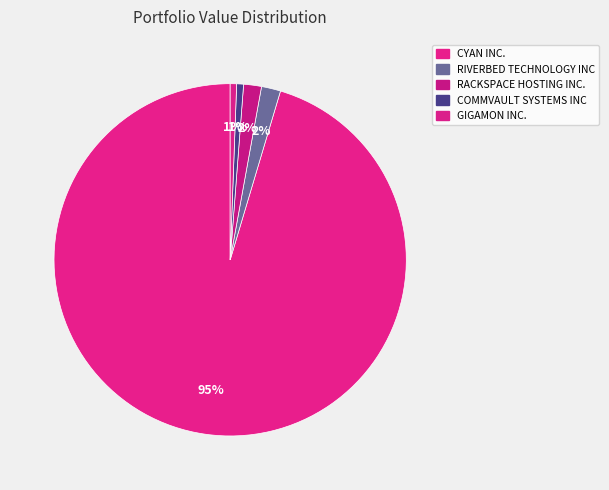

Does RIVERBED TECHNOLOGY INC represent more than half of the total?

No